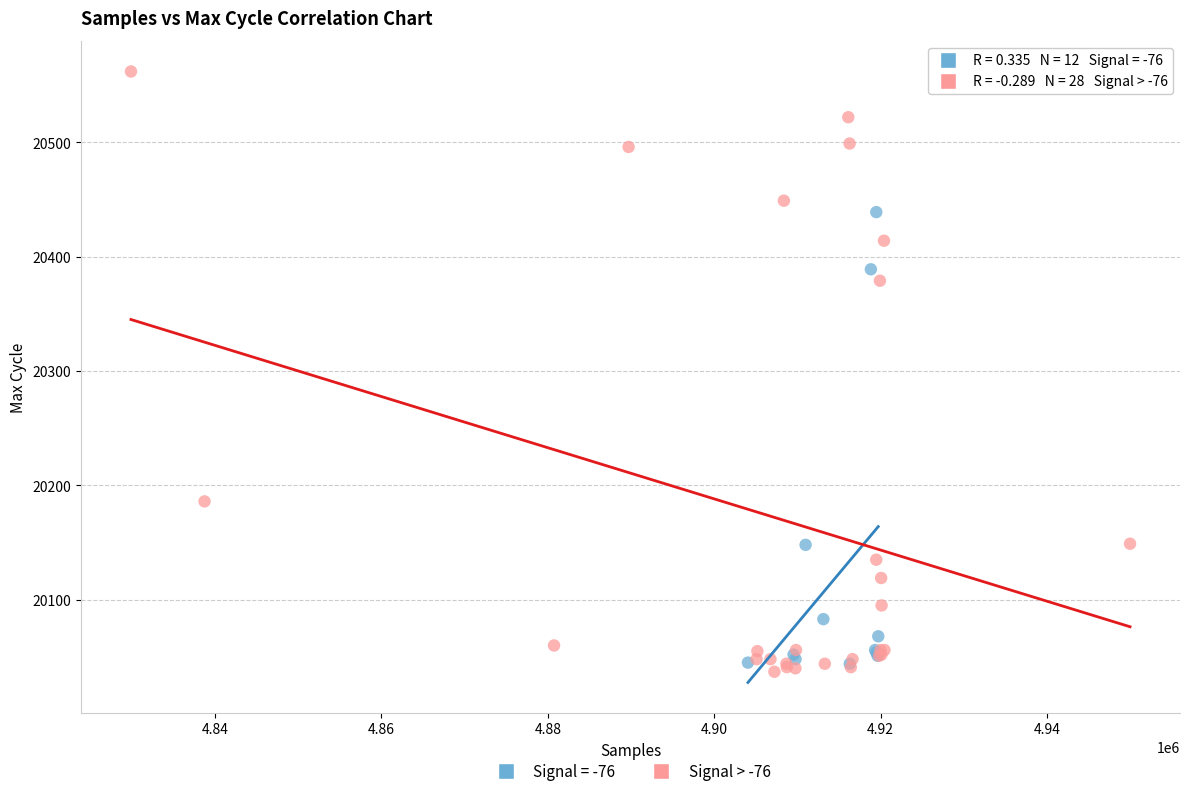

Which series contains the highest Y value?

Signal > -76